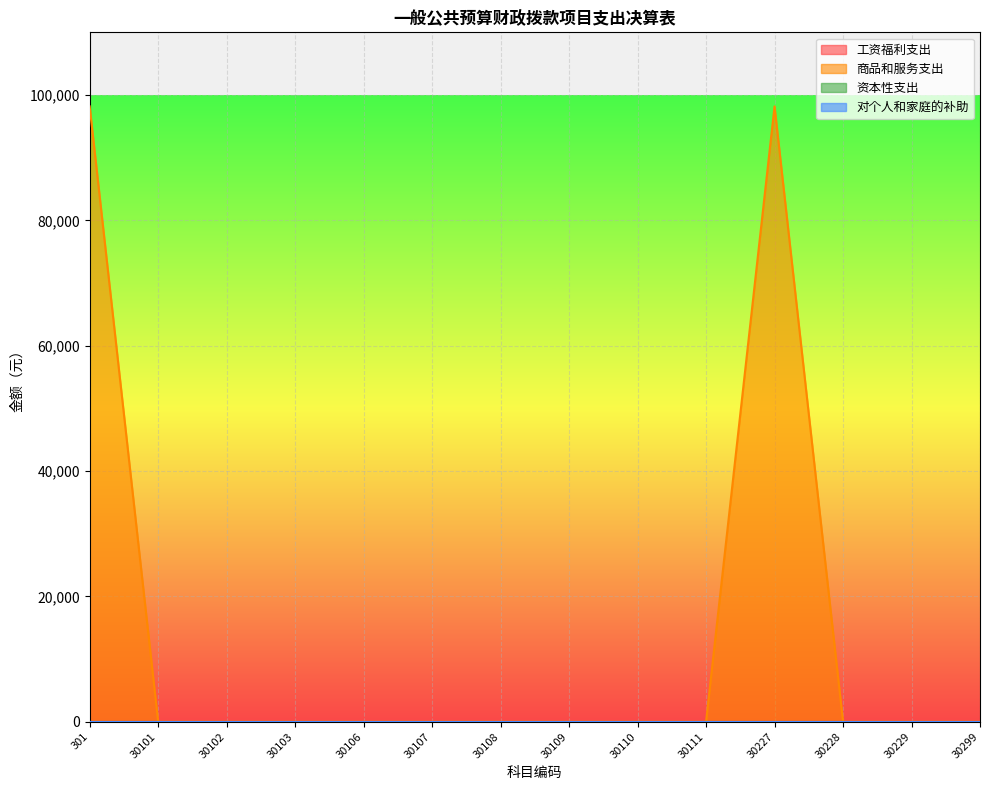

Does the chart display data point markers on the line(s)?

No